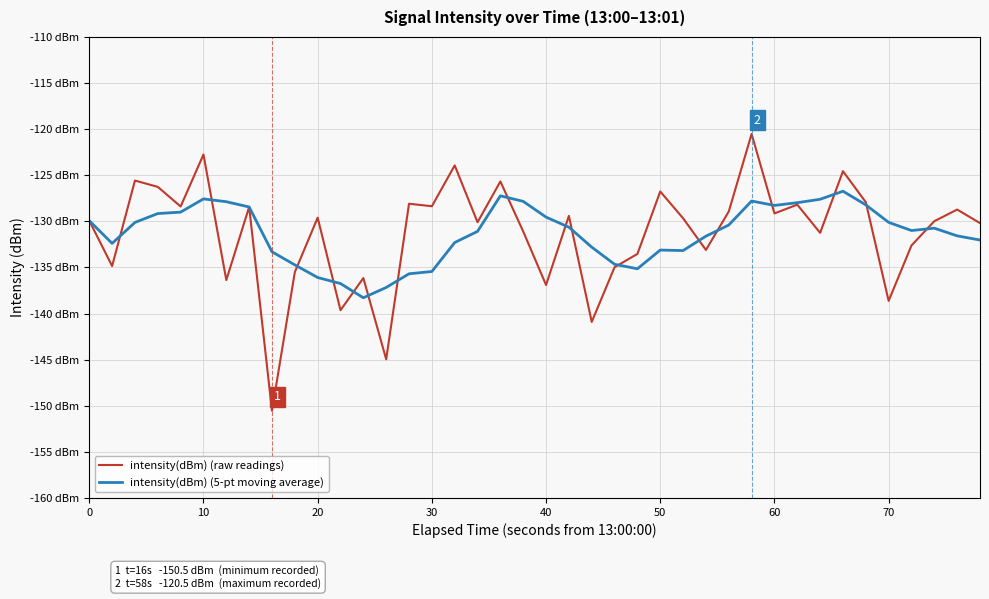

Does the chart have visible grid lines?

Yes